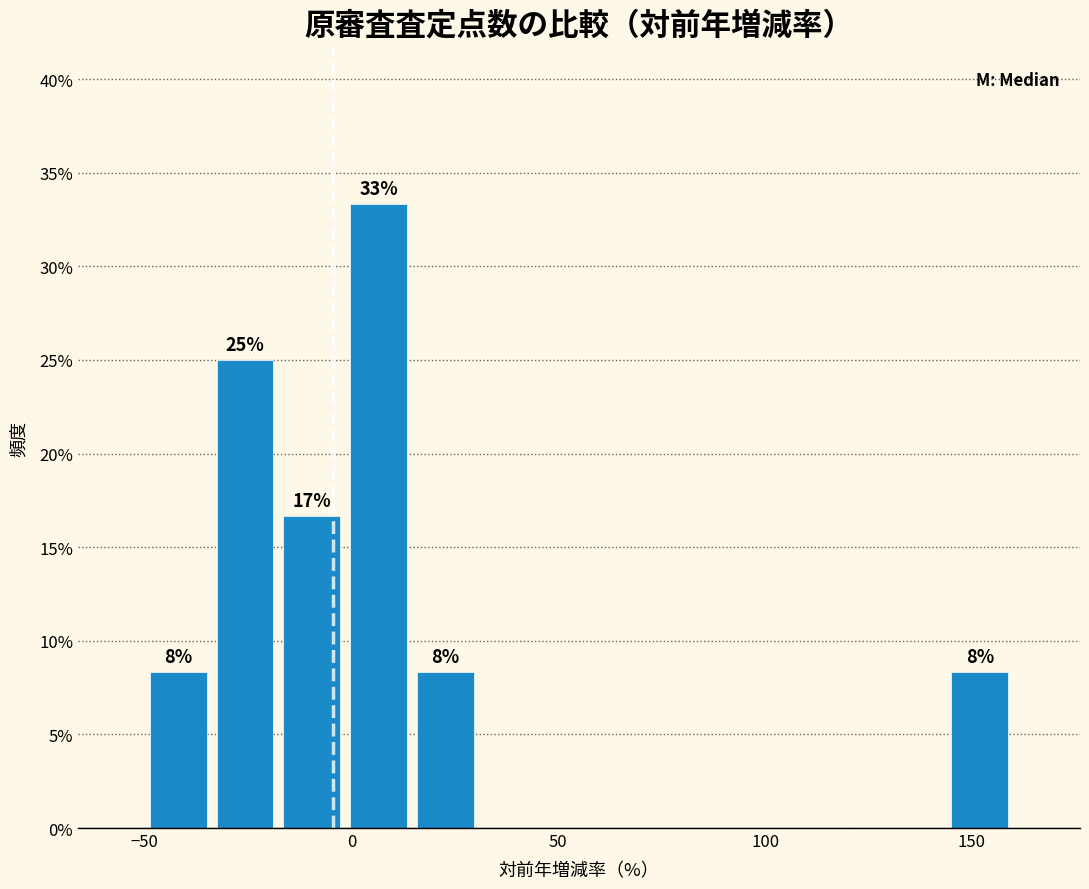

Around what value on the x-axis is the tallest bar? Give the approximate position of its centre, as read against the axis.

5